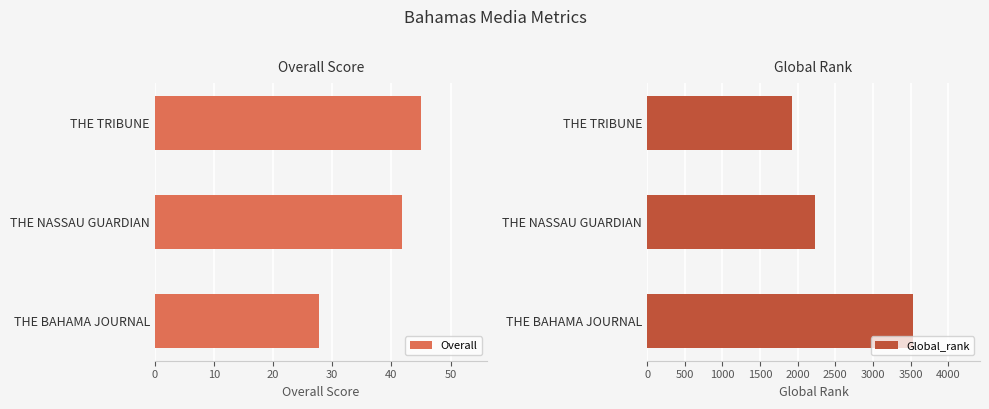

What is the average value of the Overall series?

38.2